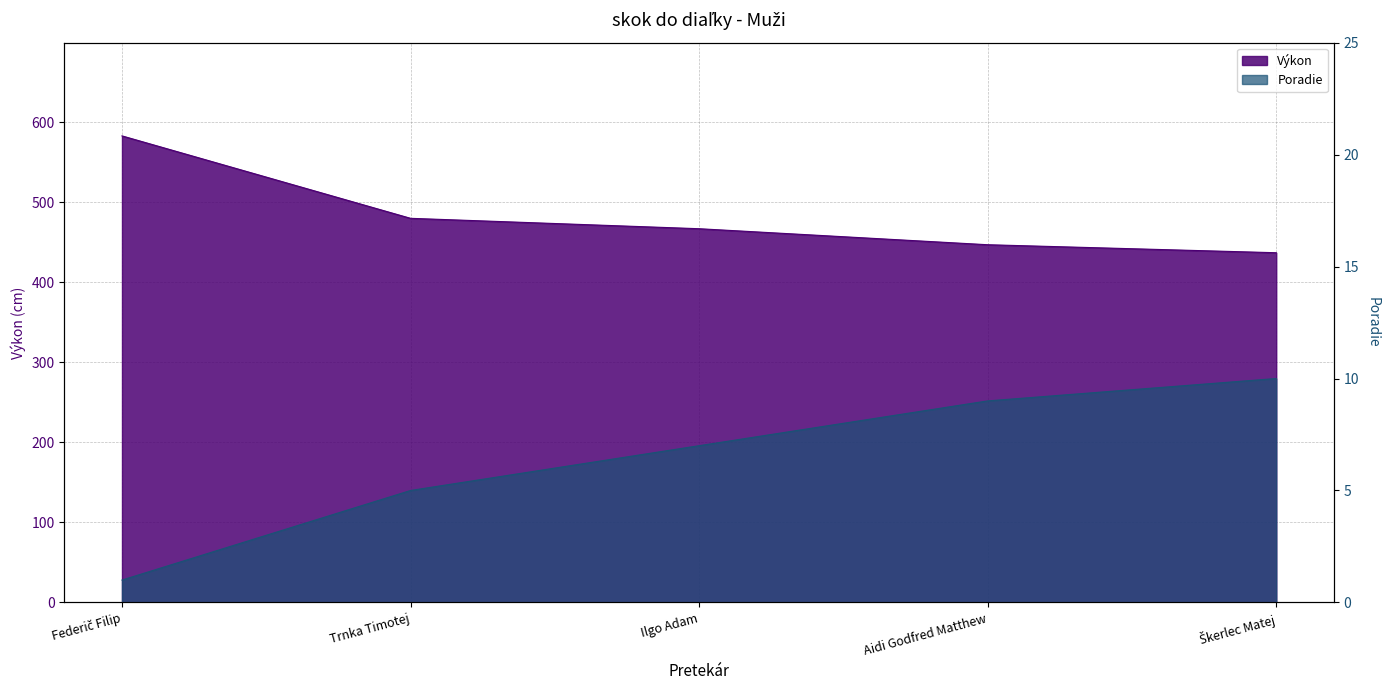

At how many categories does at least one series exceed 558?

1